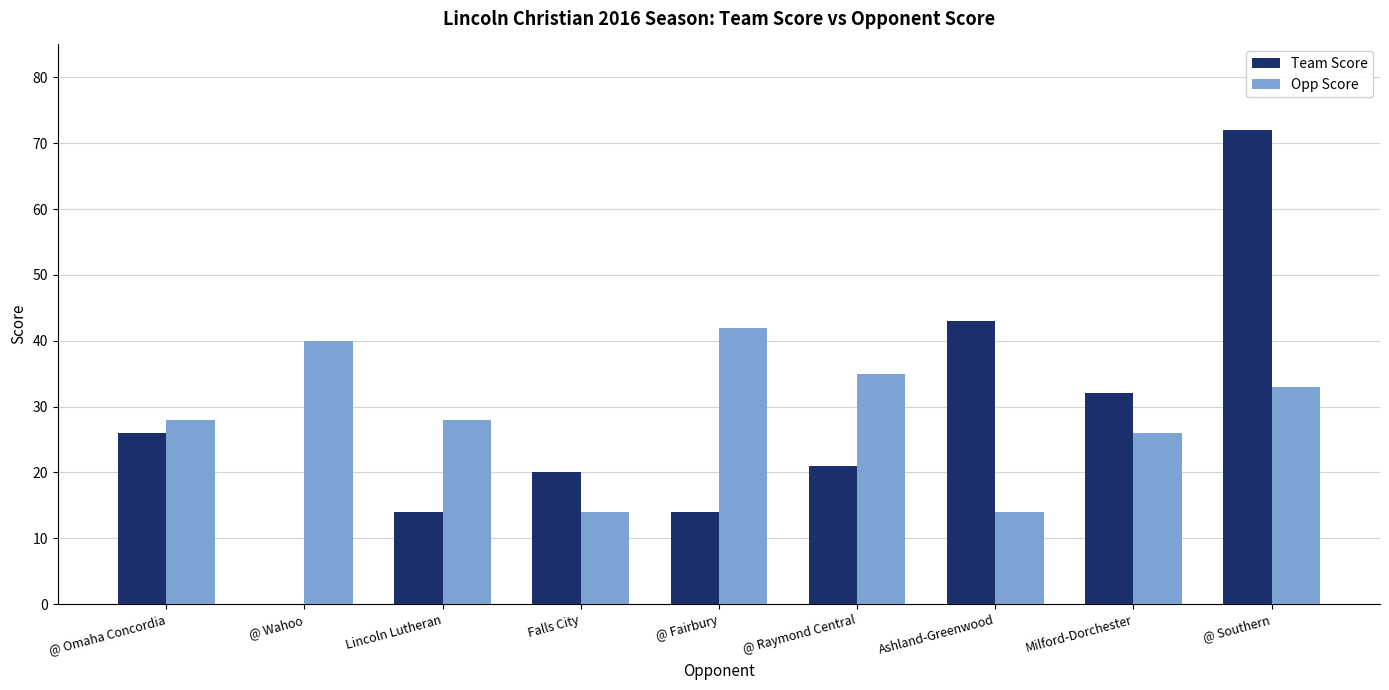

How many values in Team Score are above zero?

8